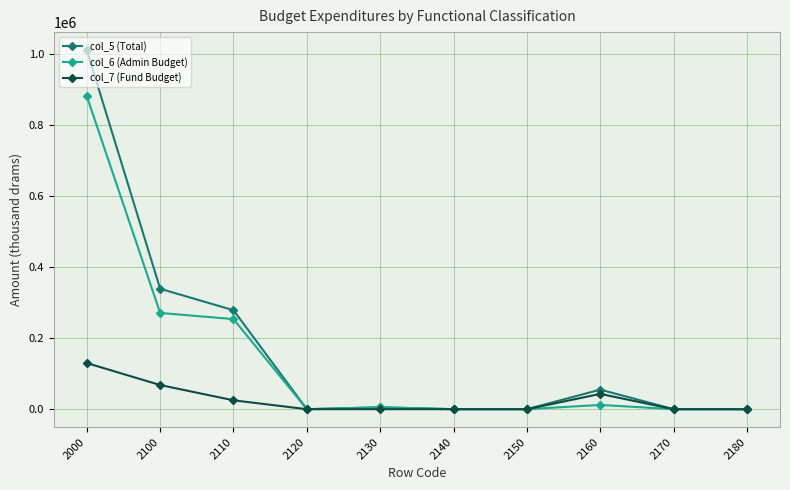

Which series has the widest spread of values?

col_5 (Total)